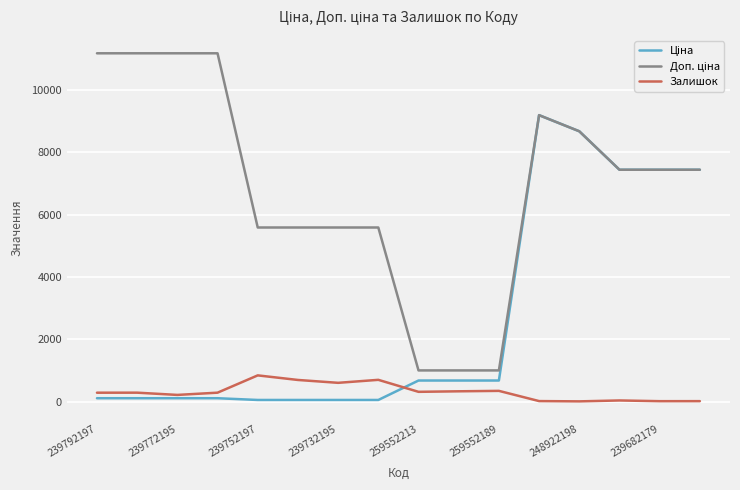

What is the greatest value displayed?

11182.0